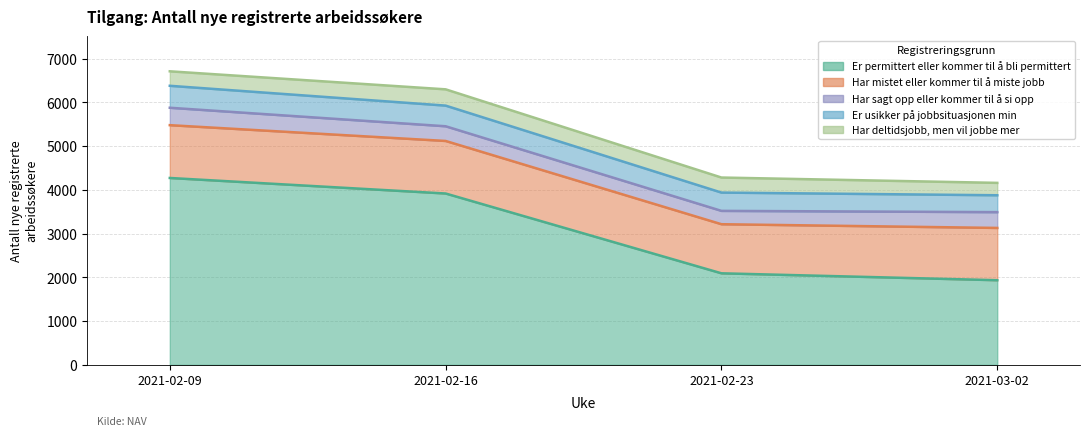

What are all the series names shown in the legend?

Er permittert eller kommer til å bli permittert, Har mistet eller kommer til å miste jobb, Har sagt opp eller kommer til å si opp, Er usikker på jobbsituasjonen min, Har deltidsjobb, men vil jobbe mer